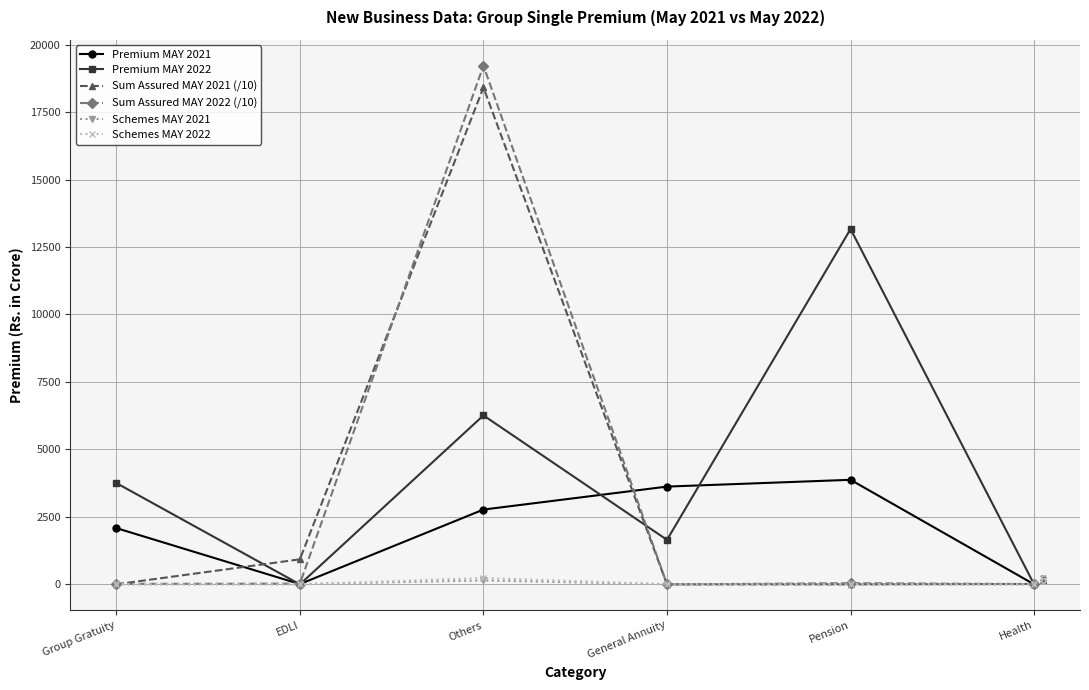

At which category does the chart reach its peak across all series?

Others